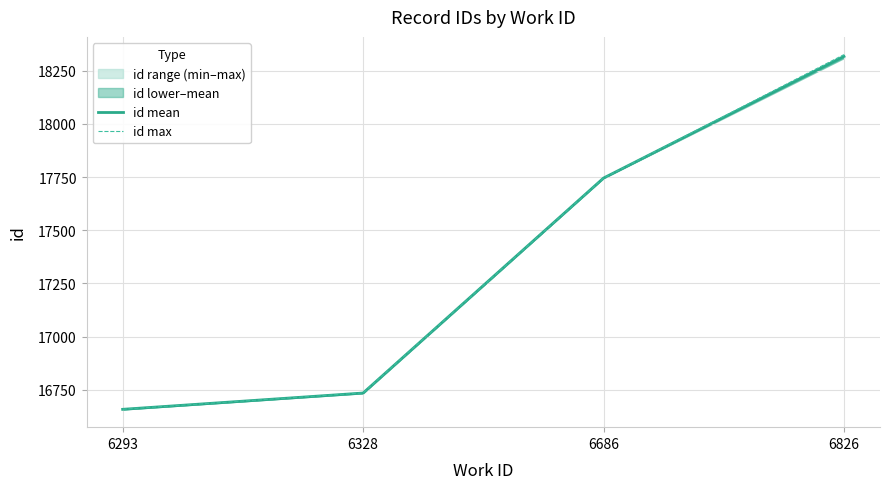

What is the average value of the id mean series?

17363.8